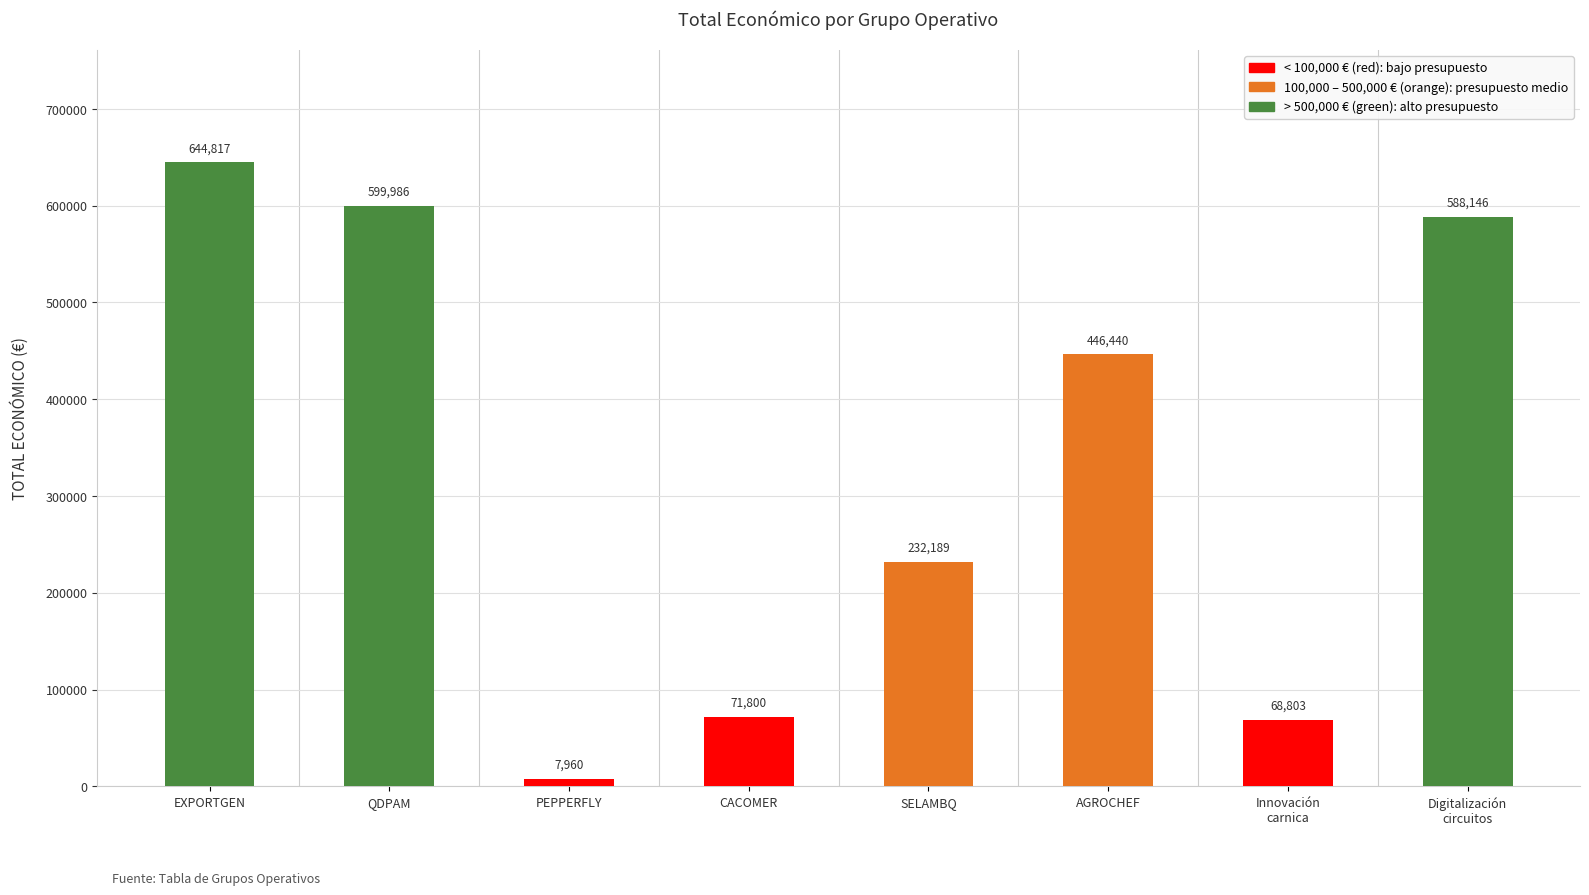

What is the difference between the maximum and minimum values?

636857